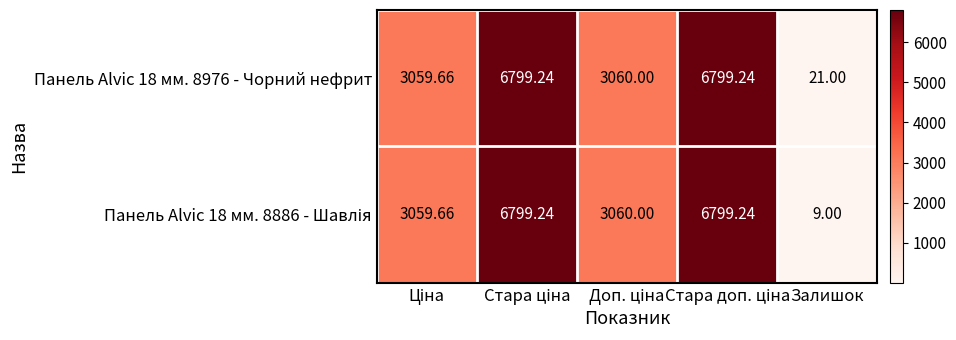

Which label corresponds to the smallest value in the chart?

Залишок